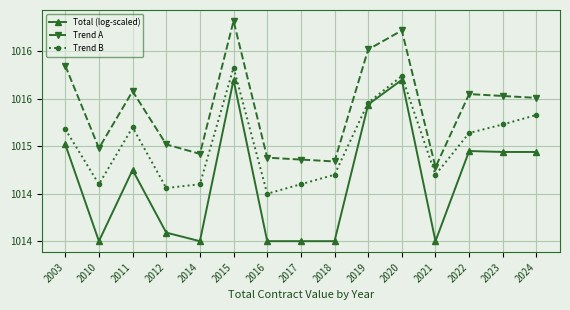

Between 2014 and 2017, which is larger?

2014